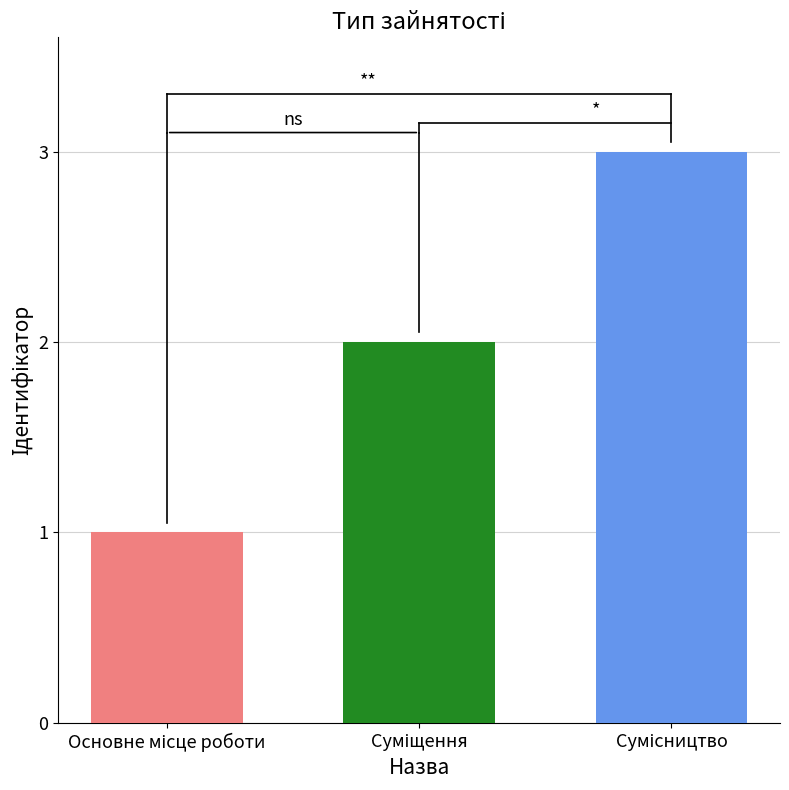

What is the maximum value shown in the chart?

3